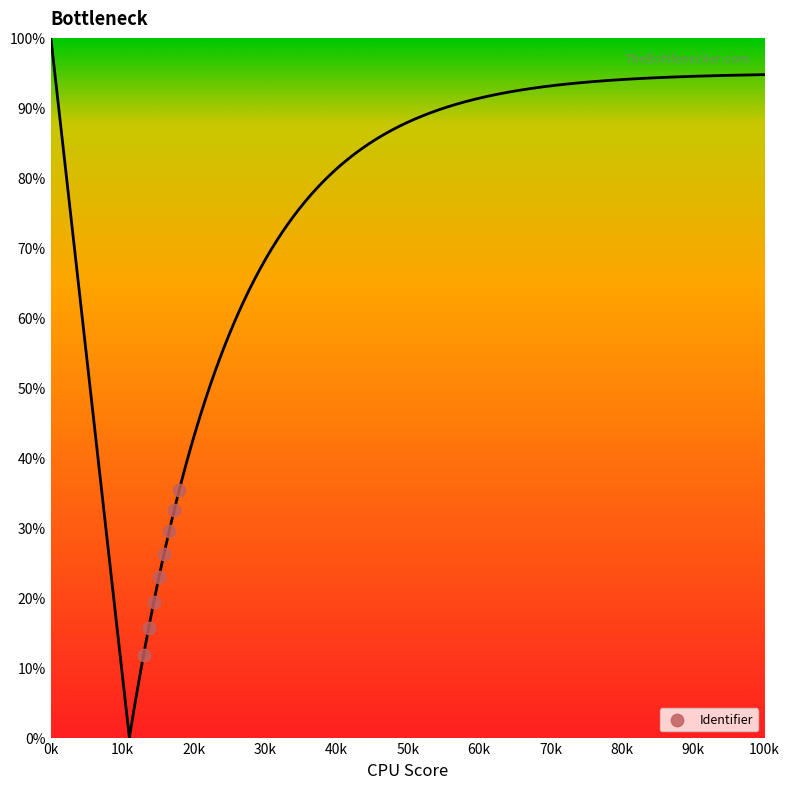

What is the range of X values (max minus min)?

5000.0